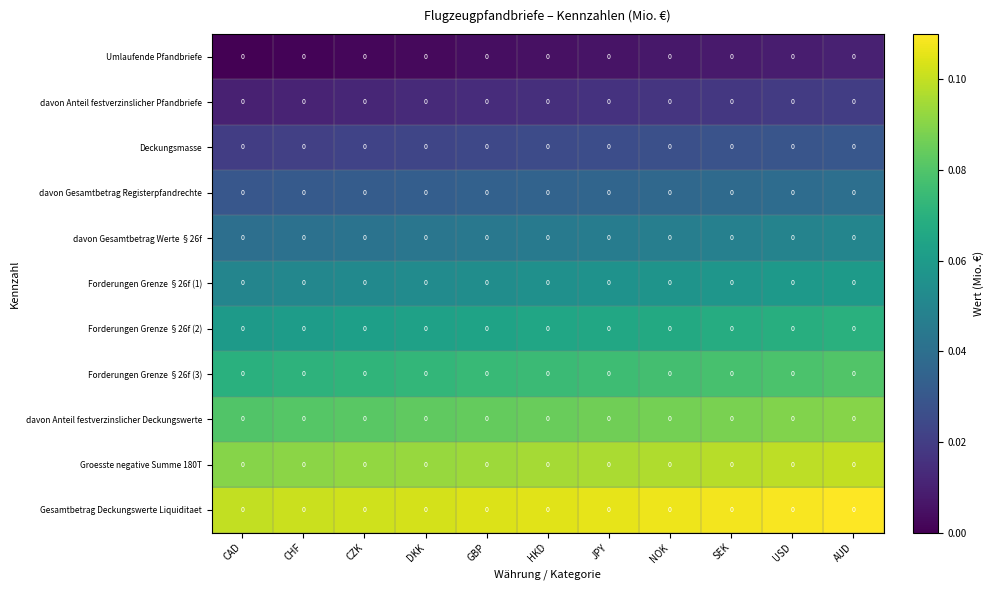

What is the difference between the highest and lowest values at CZK?

0.1